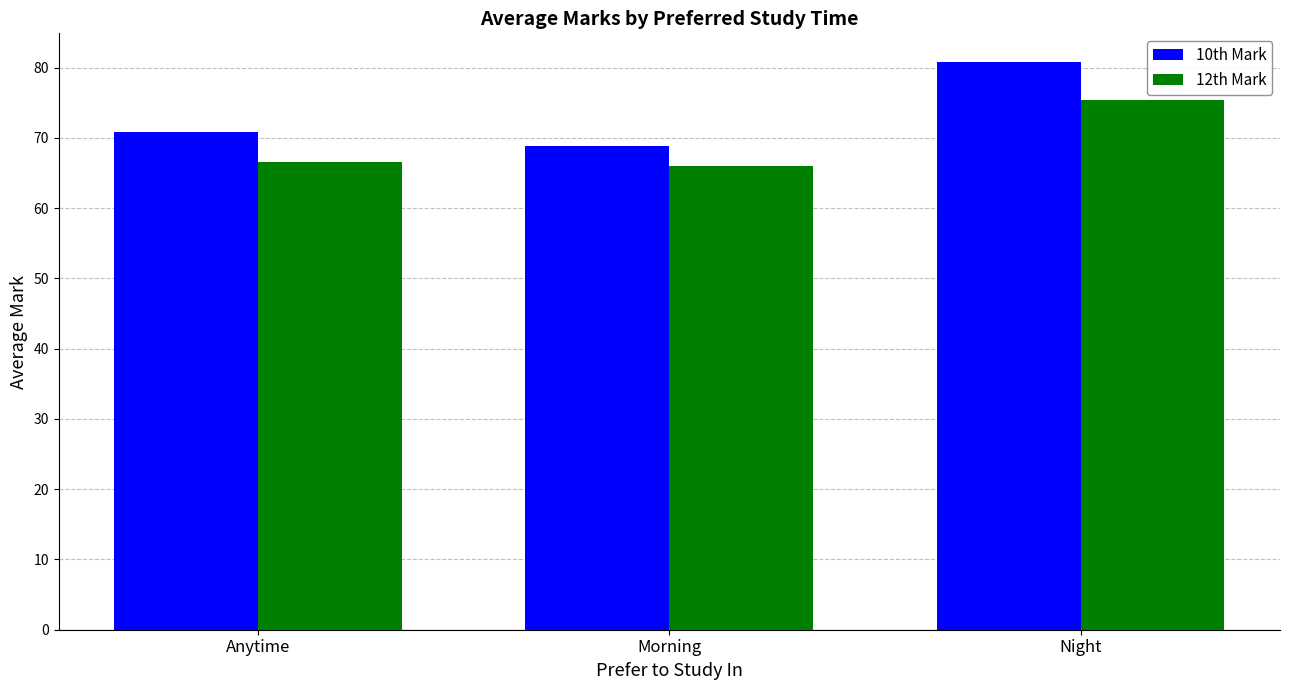

Which series has the widest spread of values?

10th Mark